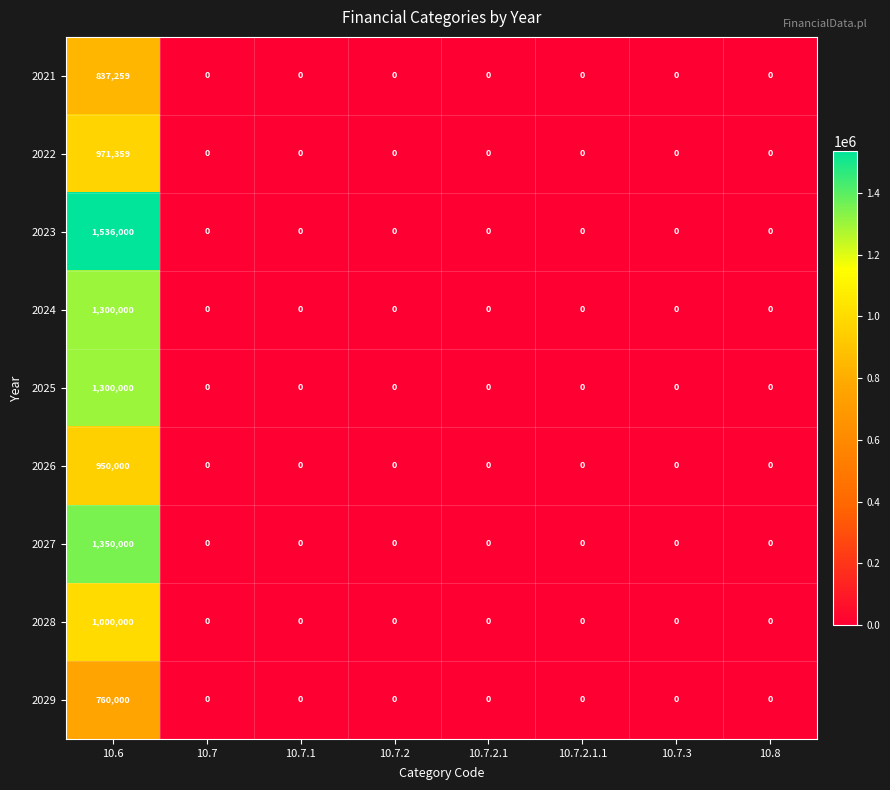

The 2026 series shows 385176 at 10.8. True or false?

False